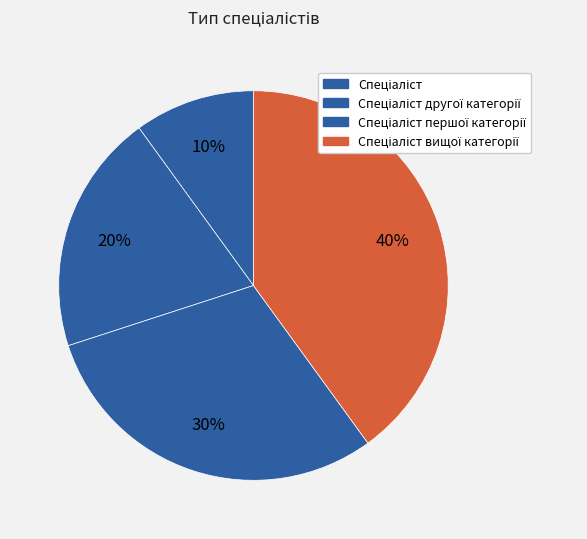

Which category has the biggest portion of the pie?

Спеціаліст вищої категорії